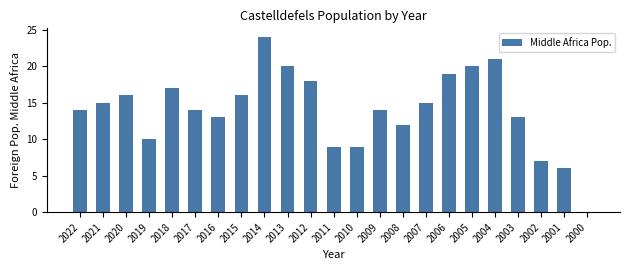

Between 2019 and 2015, which is larger?

2015